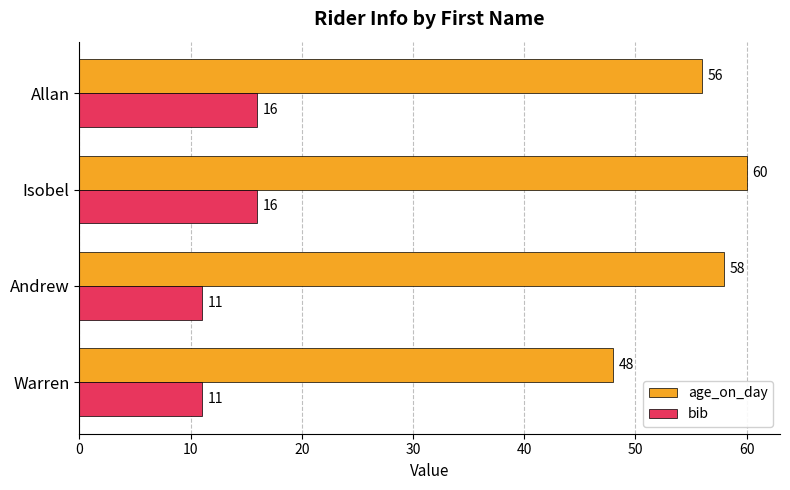

What is the difference between the highest and lowest values at Warren?

37